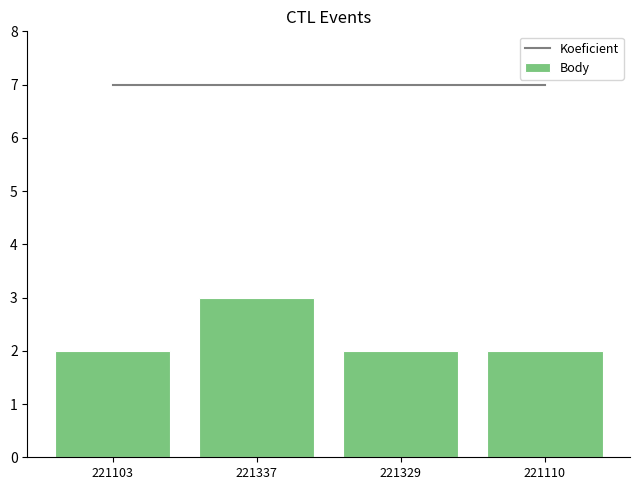

At which category is the sum across all series the highest?

221337